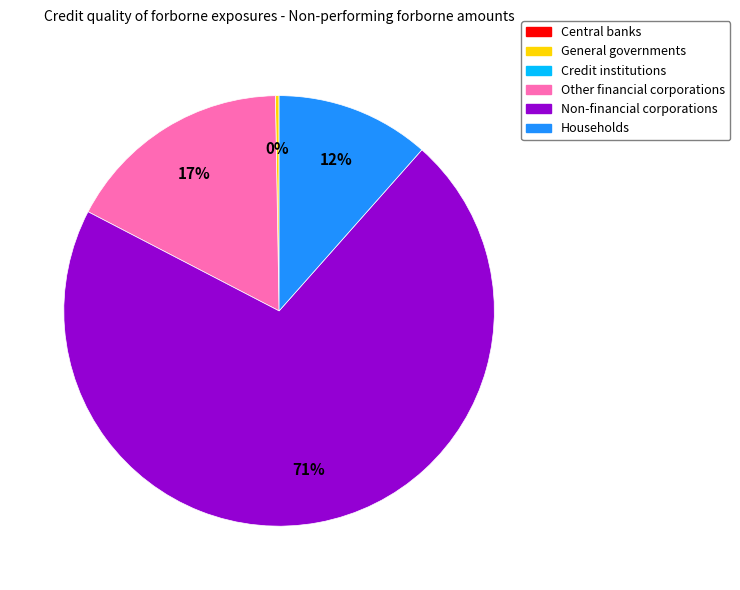

Is there a majority slice in this chart?

Yes